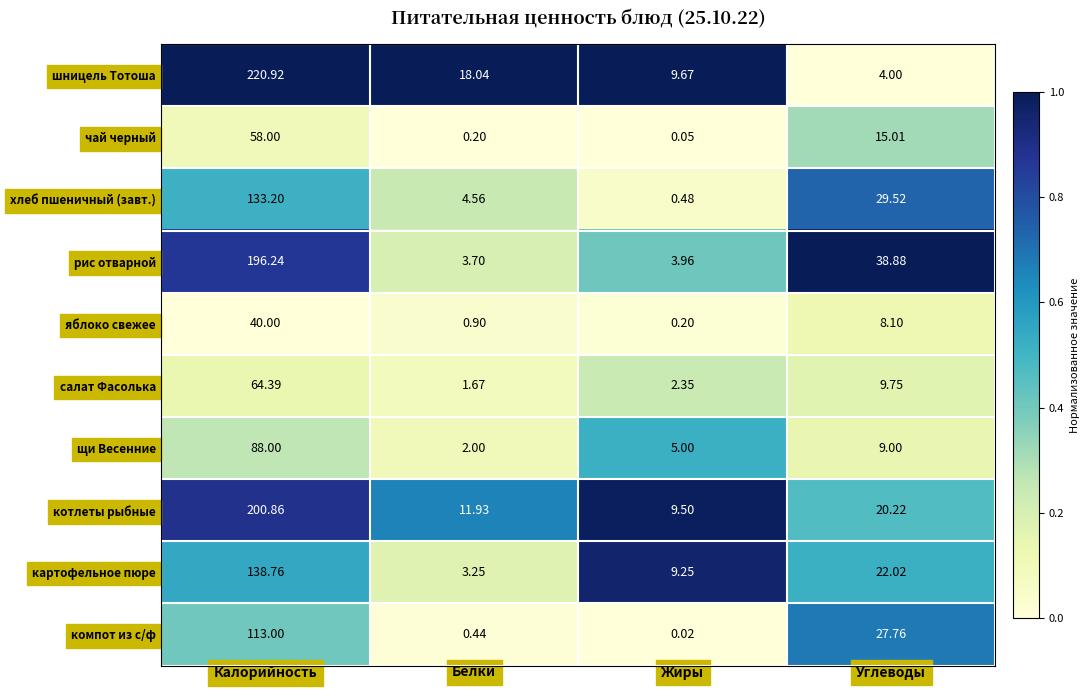

At which label does рис отварной first exceed 38?

Калорийность